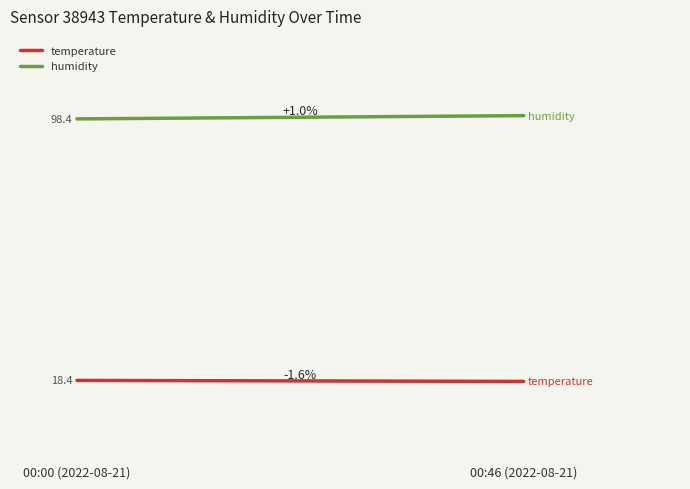

What is the greatest value displayed?

99.4